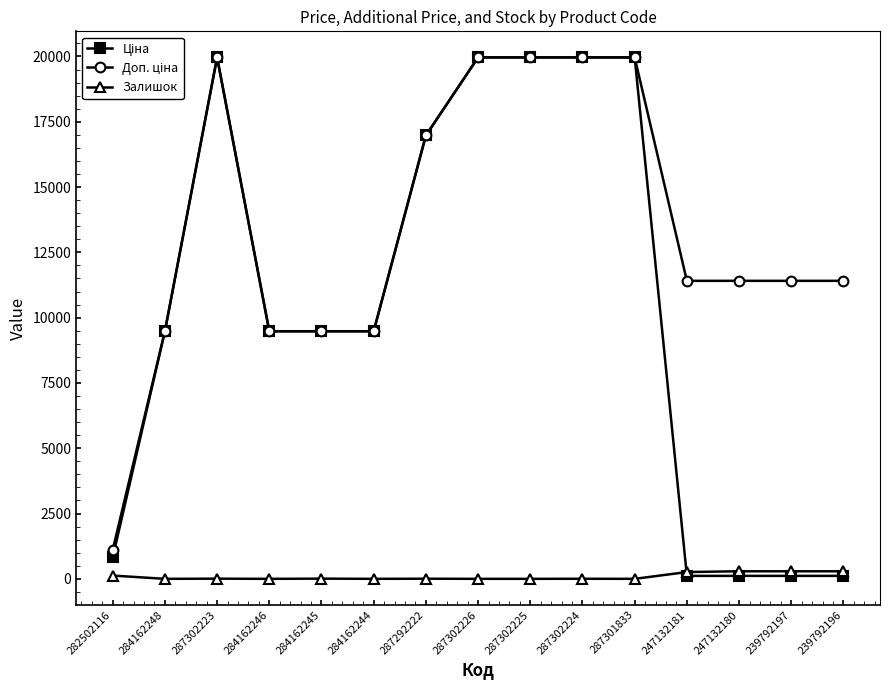

What is the difference between the highest and lowest values at 284162248?

9480.1